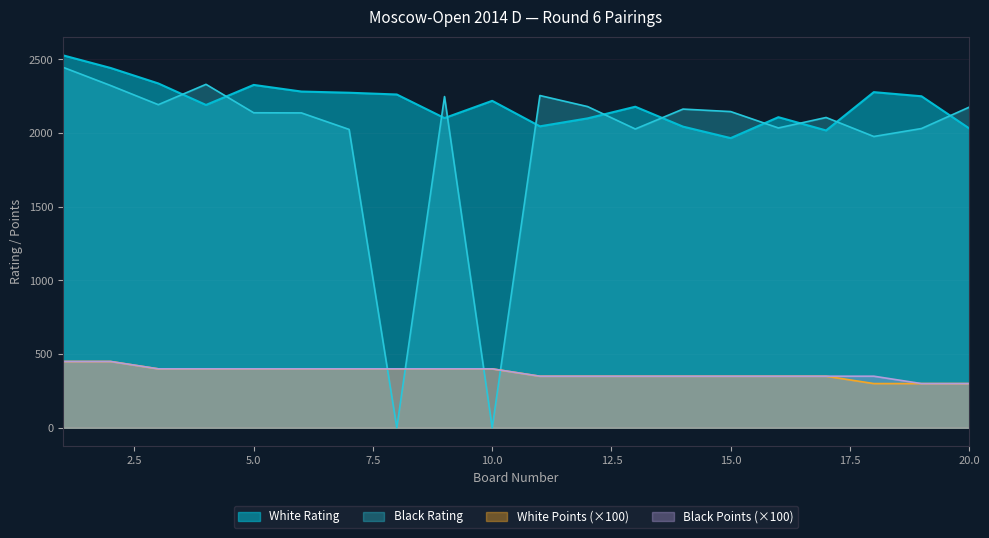

The Black Rating series shows 1402 at 4. True or false?

False